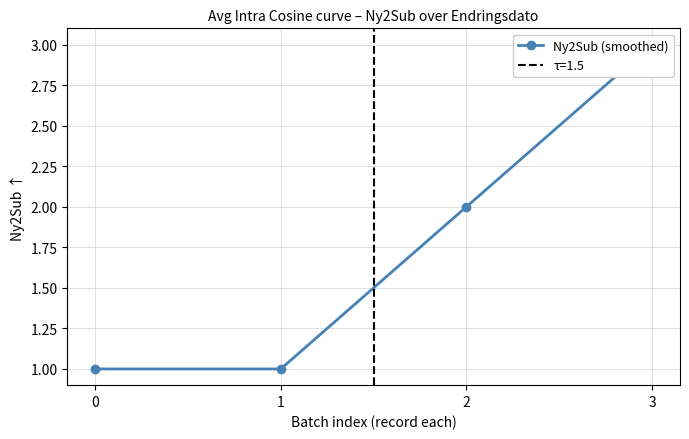

How many values are between 1 and 3?

4